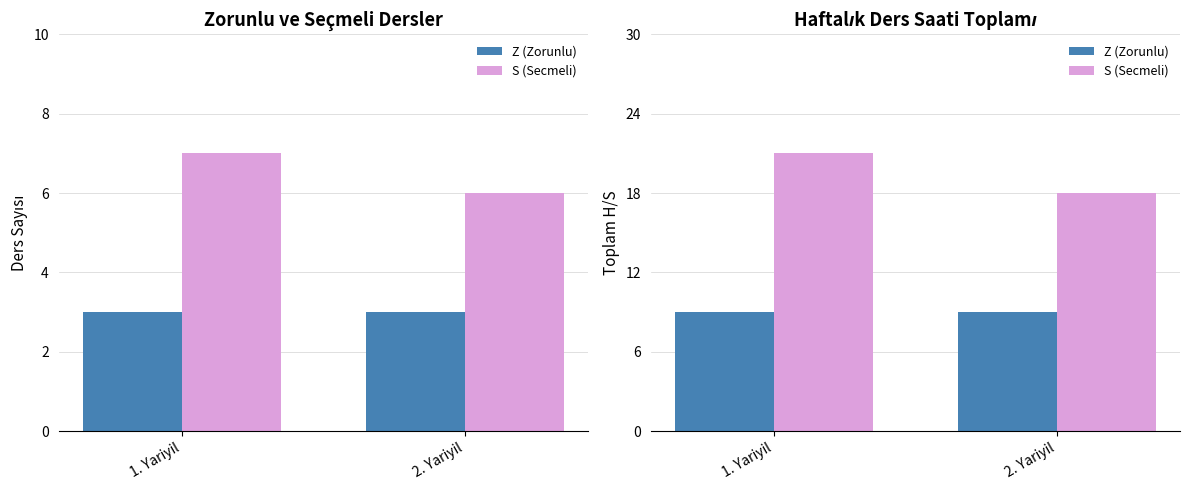

What is the total value across all series at 1. Yariyil?

30